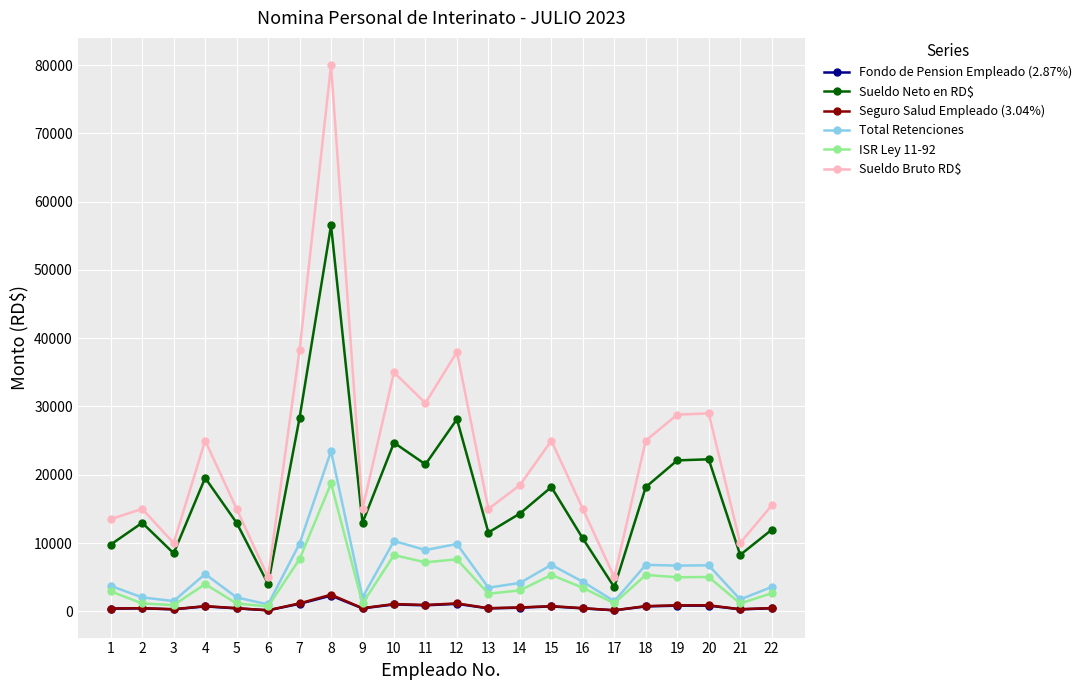

What are all the series names shown in the legend?

Fondo de Pension Empleado (2.87%), Sueldo Neto en RD$, Seguro Salud Empleado (3.04%), Total Retenciones, ISR Ley 11-92, Sueldo Bruto RD$